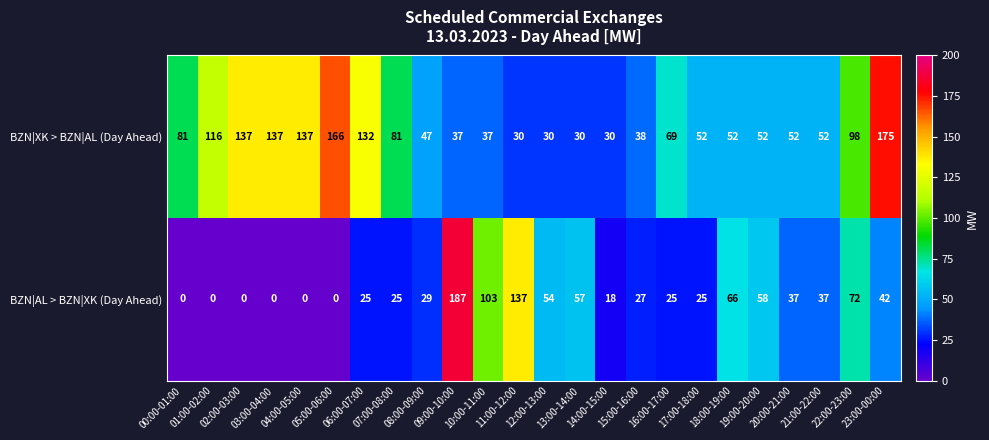

What is the average value of the BZN|XK > BZN|AL (Day Ahead) series?

78